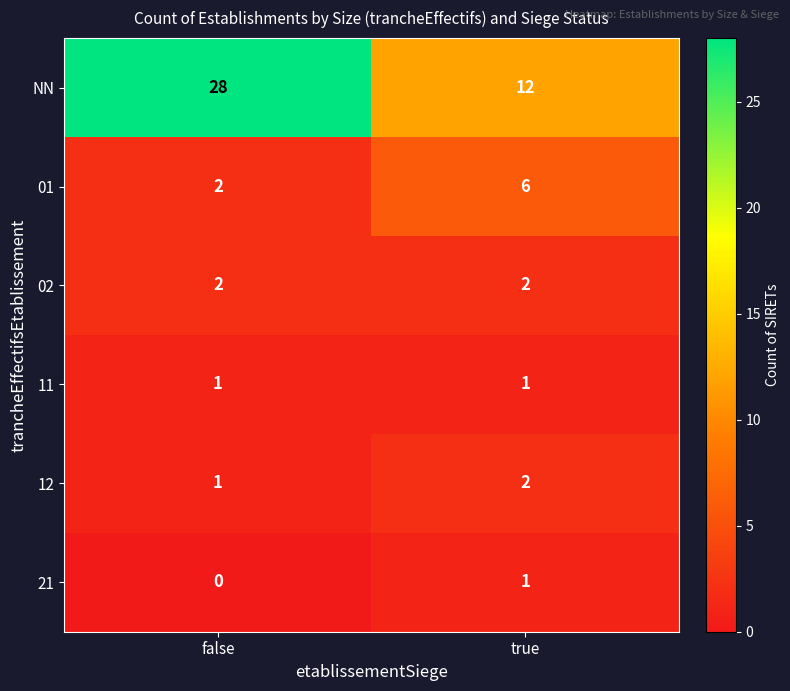

The value of 12 at true is 0. True or false?

False